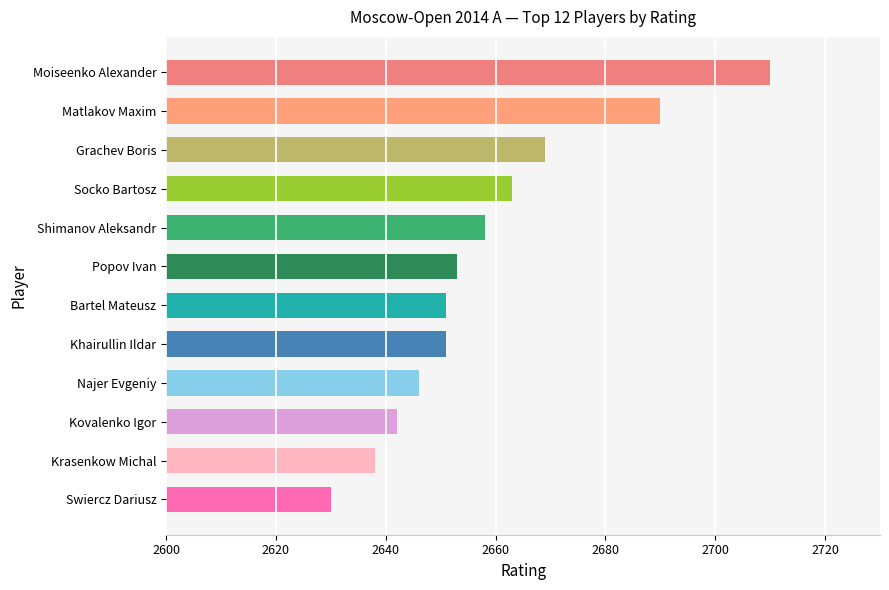

At which label is the value closest to 2670?

Grachev Boris